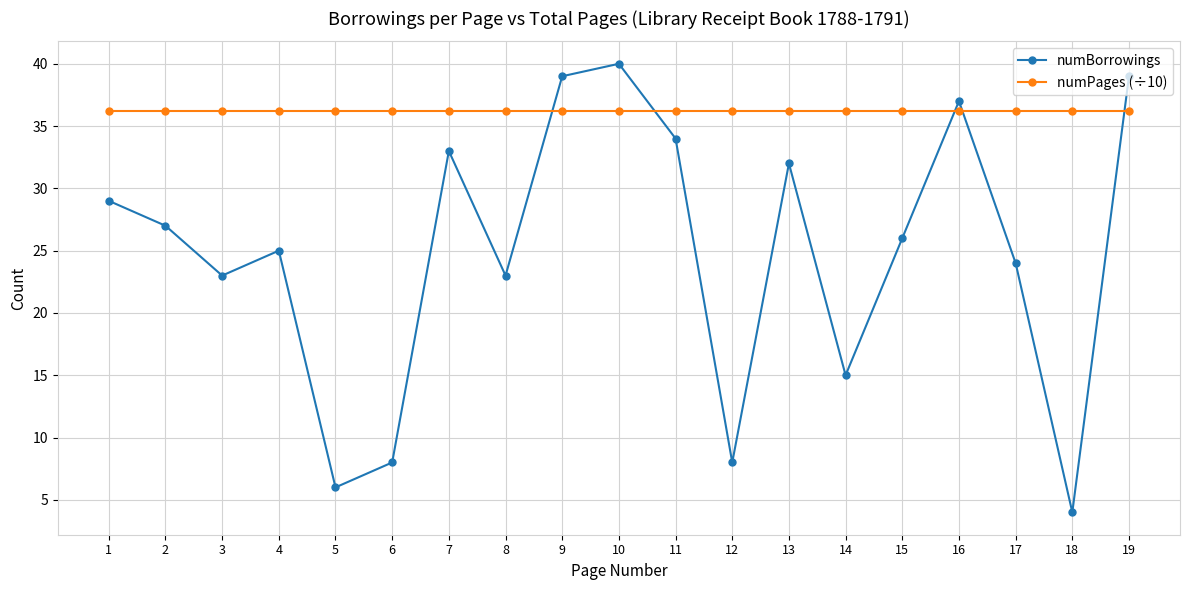

How many times do numBorrowings and numPages (÷10) cross each other?

5